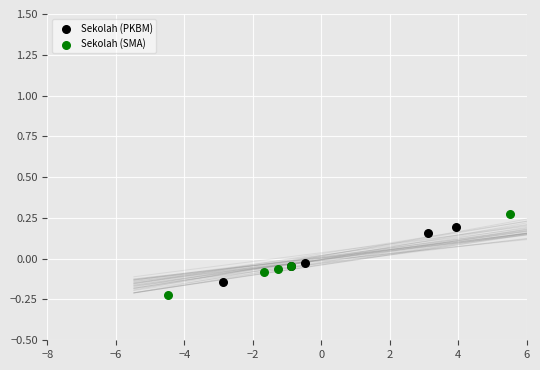

Which series contains the lowest Y value?

Sekolah (SMA)